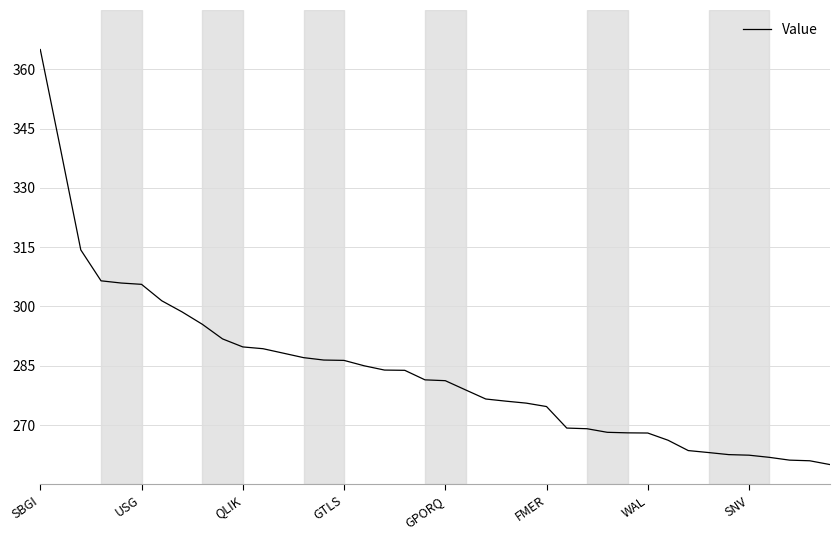

What is the difference between the maximum and minimum values?

105.0